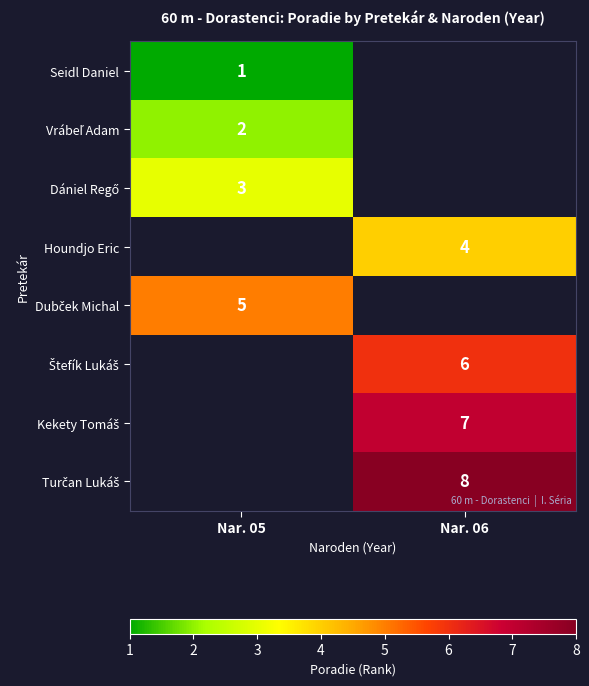

Is it true that Houndjo Eric equals 5 at Nar. 06?

False